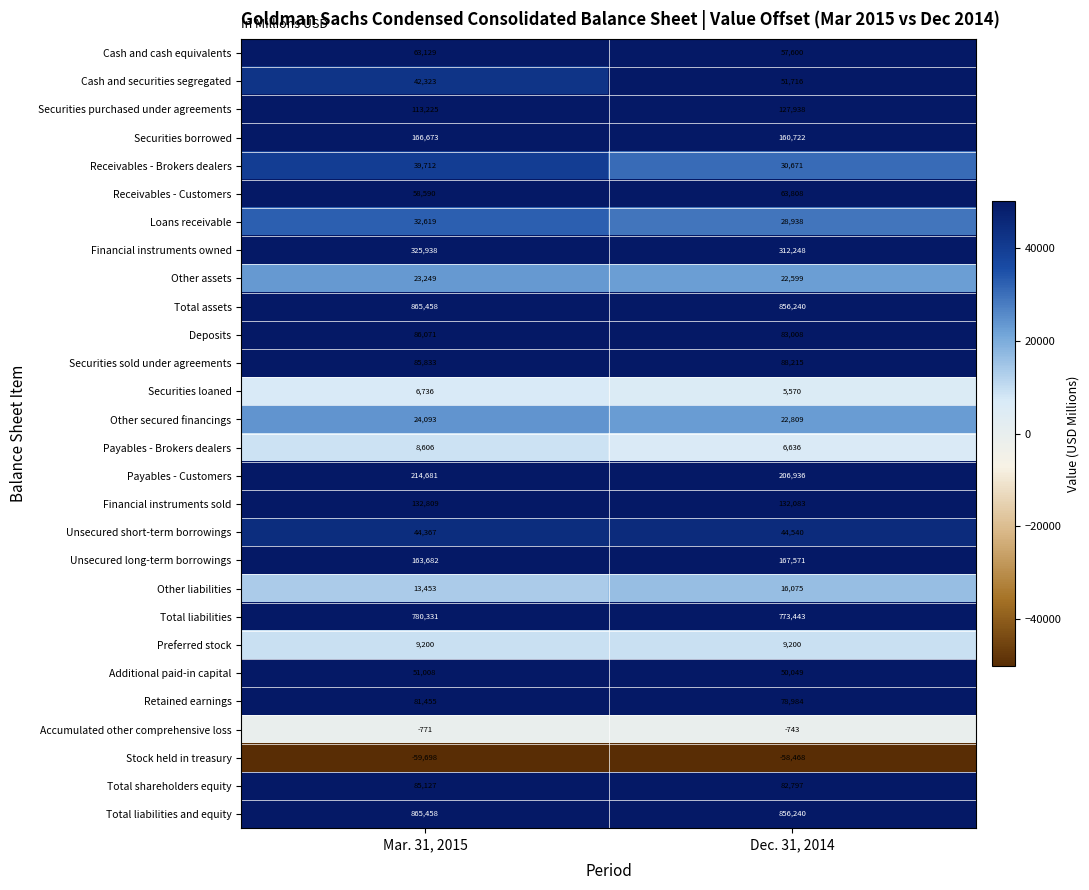

Rank the categories by Other secured financings value from highest to lowest.

Mar. 31, 2015, Dec. 31, 2014